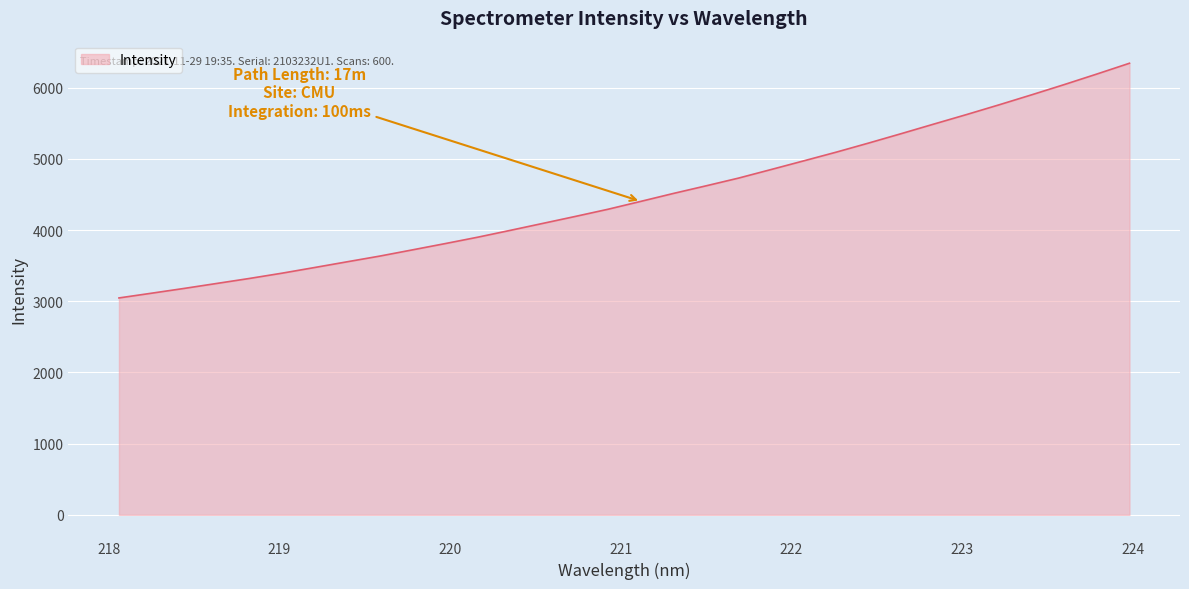

What is the difference between the maximum and minimum values?

3298.1